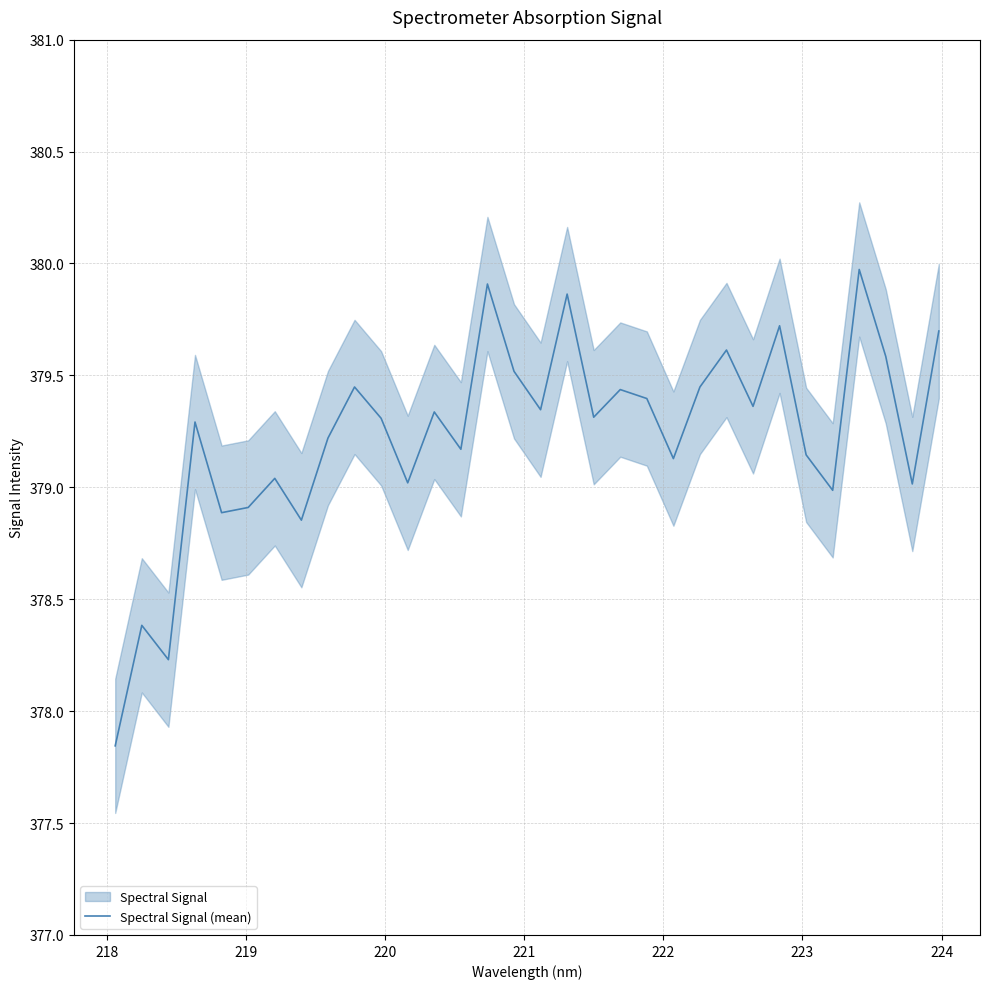

What is the highest value of the Spectral Signal (mean) series?

380.0